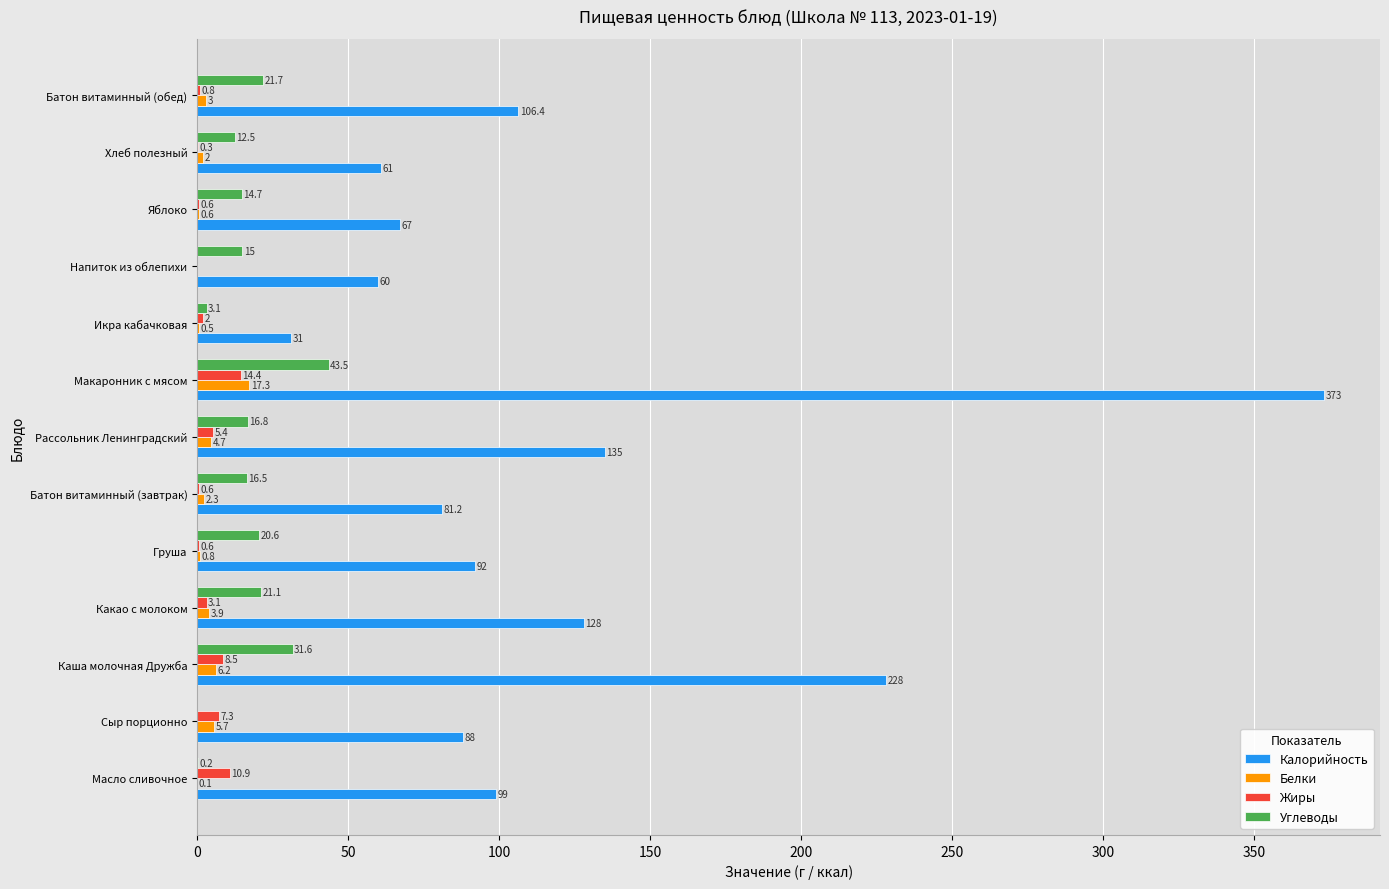

What is the greatest value displayed?

373.0